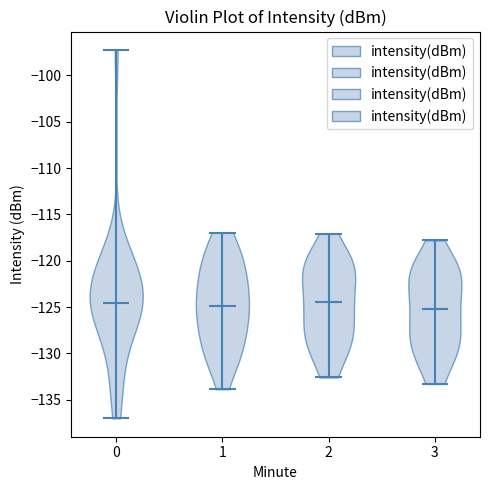

Reading left to right, read every violin against the y-axis: where its median line is, and the lowest and highest points it reaches. The values are not printed on the chart, so give them approximately, as read against the axis.

0: median line -124.5, lowest point -137.0, highest point -97.5
1: median line -125.0, lowest point -134.0, highest point -117.0
2: median line -124.5, lowest point -132.5, highest point -117.0
3: median line -125.0, lowest point -133.5, highest point -118.0